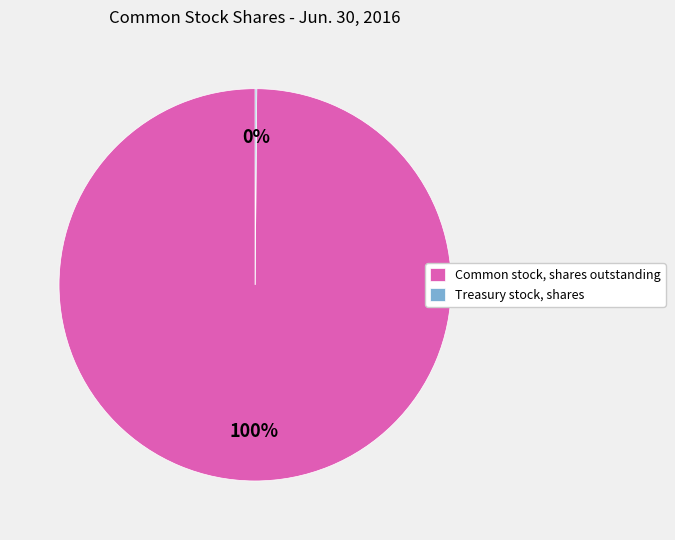

Is it true that Common stock, shares outstanding is 89% of the pie?

False